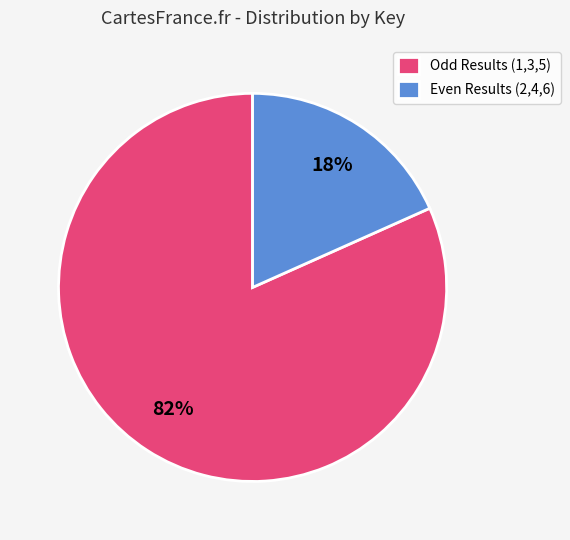

What is the smallest slice in the pie chart?

Even Results (2,4,6)